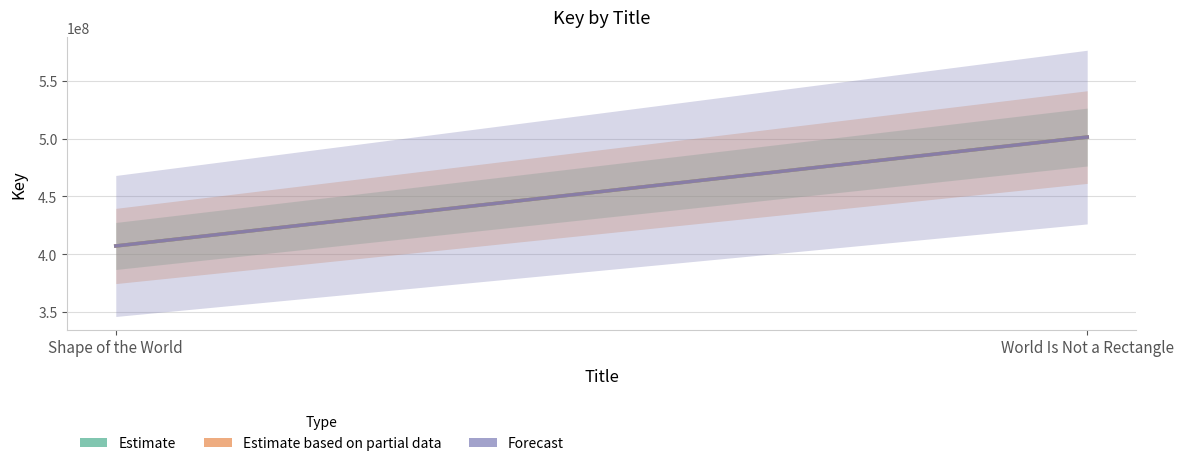

Reading right to left, list all the values displayed in this chart.

Estimate: World Is Not a Rectangle=501443681	Shape of the World=407124233
Estimate based on partial data: World Is Not a Rectangle=501443681	Shape of the World=407124233
Forecast: World Is Not a Rectangle=501443681	Shape of the World=407124233